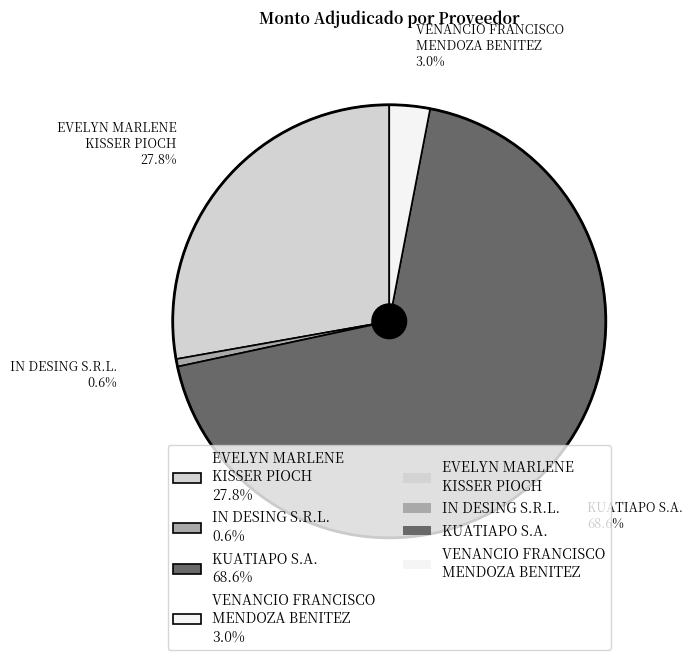

The IN DESING S.R.L. slice represents 12% of the pie. True or false?

False